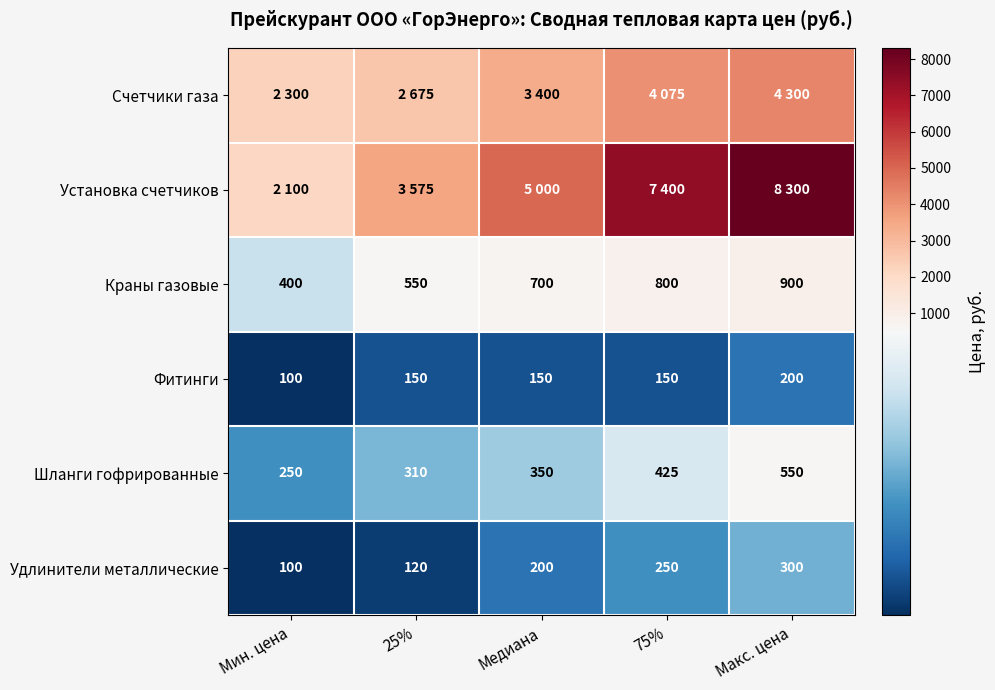

True or false: Шланги гофрированные has a value of 350 at Медиана.

True